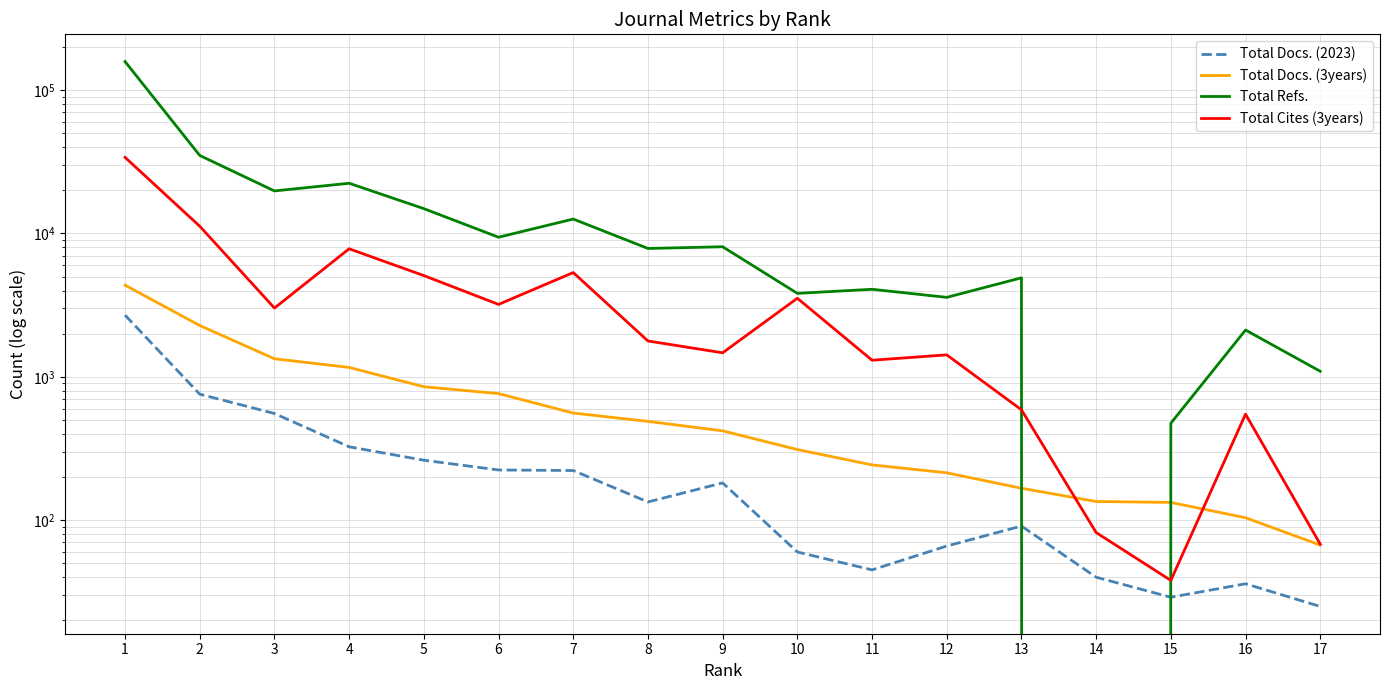

True or false: Total Docs. (2023) has more than 0 points higher than both neighbors.

True